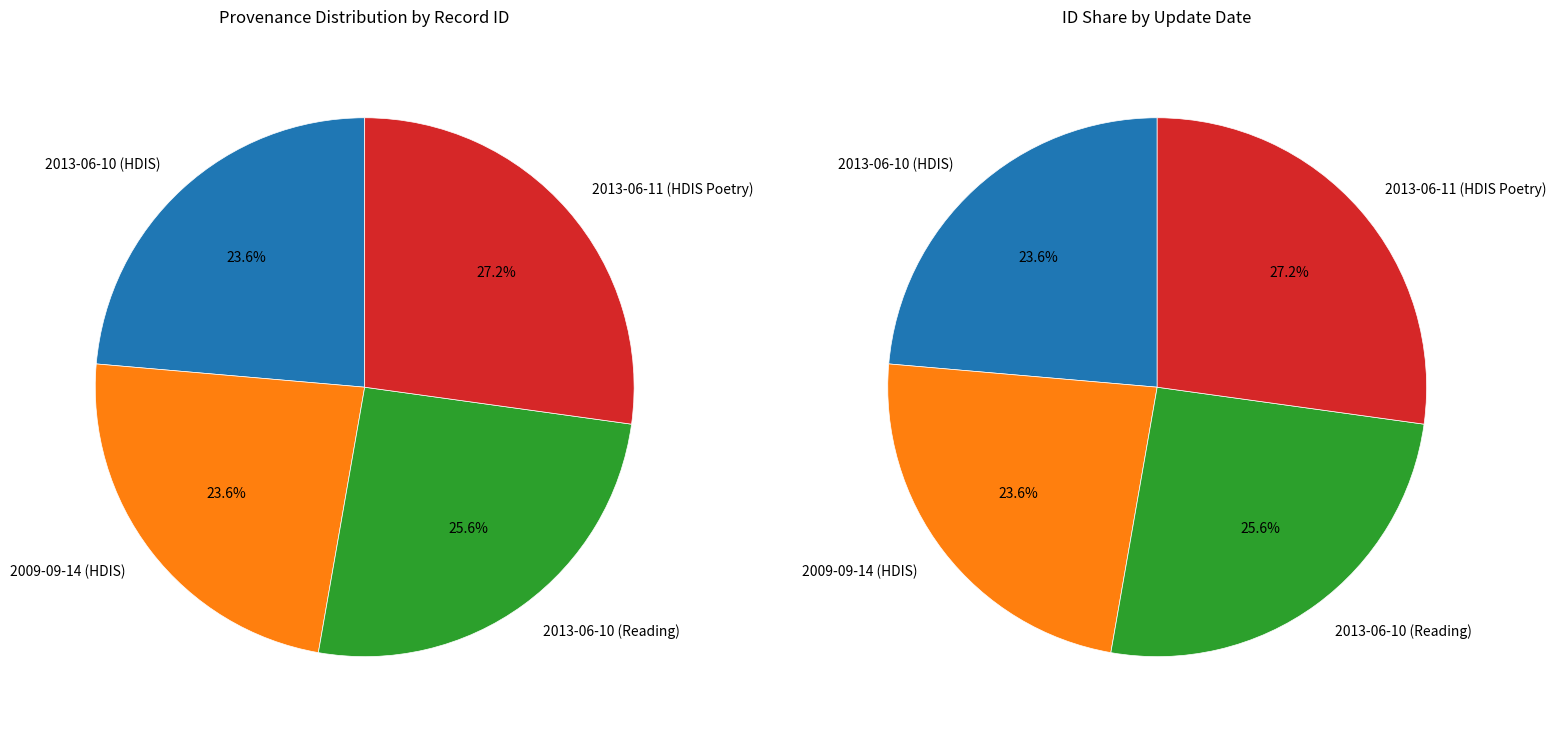

How many segments does this pie chart have?

4